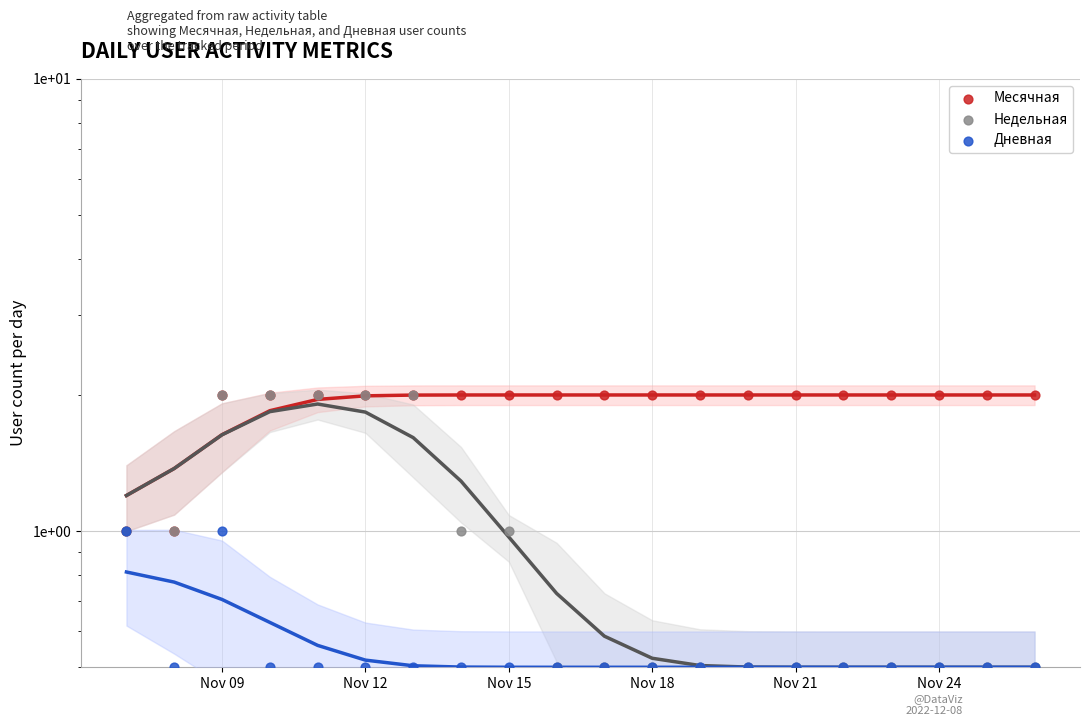

Which series contains the lowest Y value?

Недельная